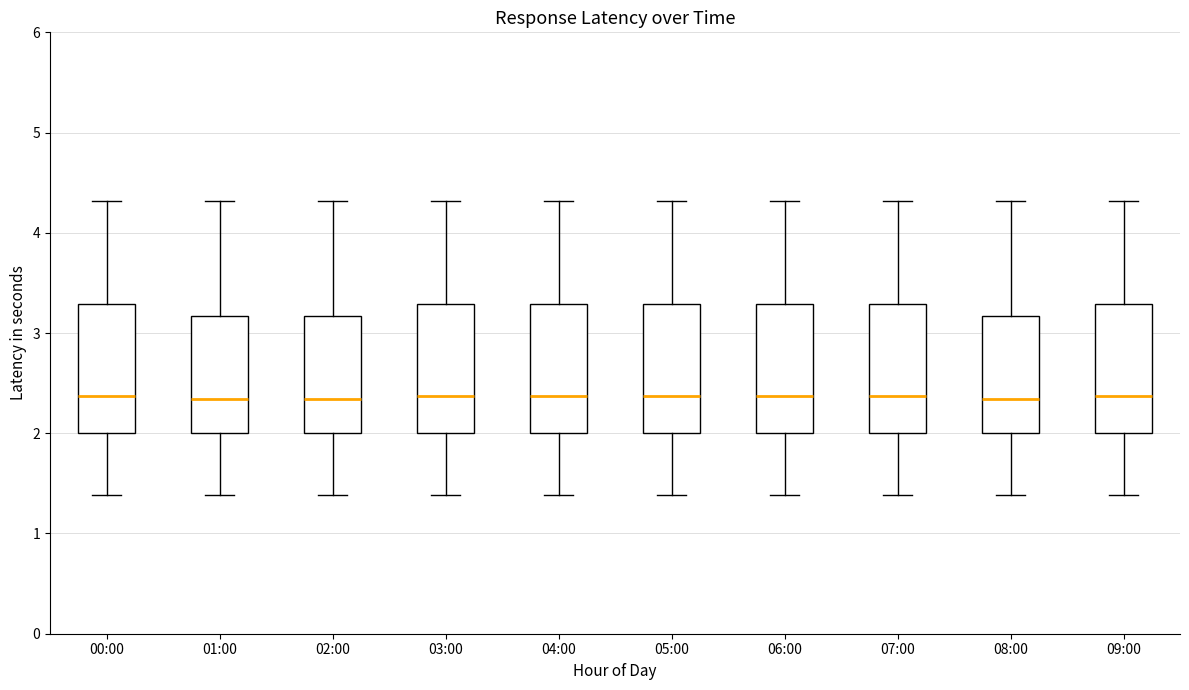

Reading left to right, read every box against the y-axis: the position of its median line, the range the box covers, and the ends of its whiskers. The values are not printed on the chart, so give them approximately, as read against the axis.

00:00: median 2.4, box 2.0 to 3.3, whiskers 1.4 to 4.3
01:00: median 2.3, box 2.0 to 3.2, whiskers 1.4 to 4.3
02:00: median 2.3, box 2.0 to 3.2, whiskers 1.4 to 4.3
03:00: median 2.4, box 2.0 to 3.3, whiskers 1.4 to 4.3
04:00: median 2.4, box 2.0 to 3.3, whiskers 1.4 to 4.3
05:00: median 2.4, box 2.0 to 3.3, whiskers 1.4 to 4.3
06:00: median 2.4, box 2.0 to 3.3, whiskers 1.4 to 4.3
07:00: median 2.4, box 2.0 to 3.3, whiskers 1.4 to 4.3
08:00: median 2.3, box 2.0 to 3.2, whiskers 1.4 to 4.3
09:00: median 2.4, box 2.0 to 3.3, whiskers 1.4 to 4.3